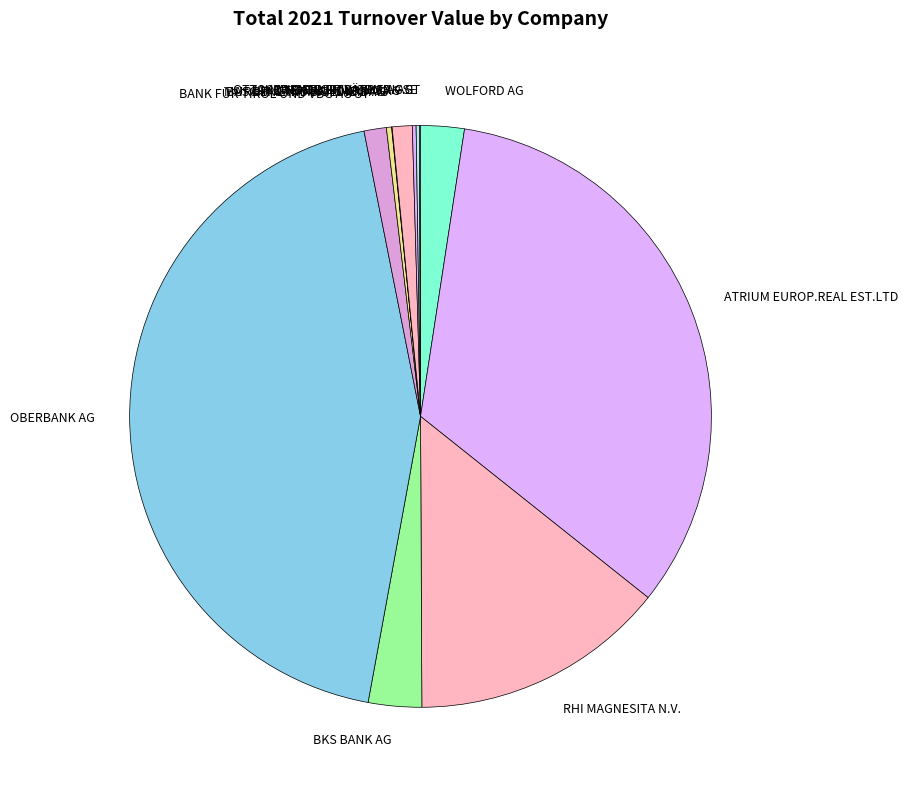

Does any single category account for the majority?

No